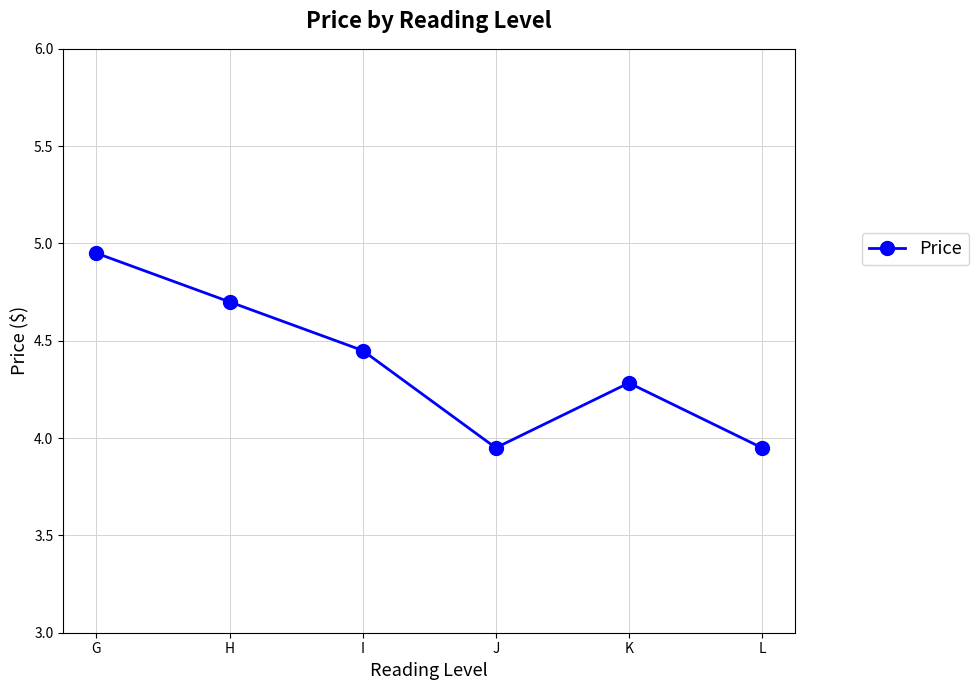

What is the difference between the maximum and minimum values?

1.0